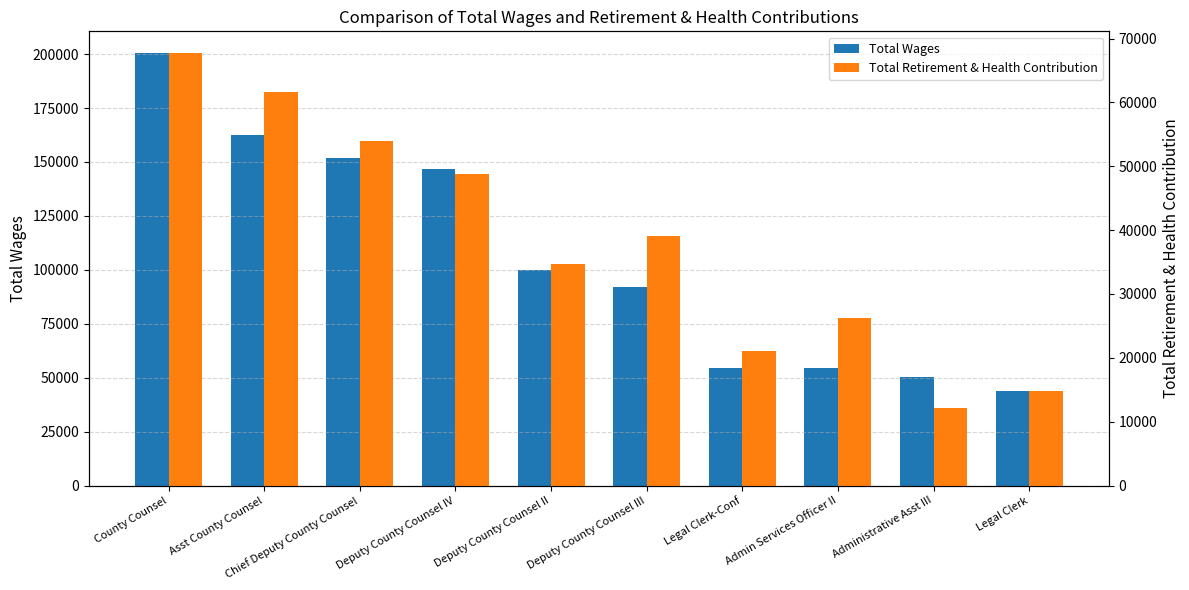

Does the chart contain any negative values?

No